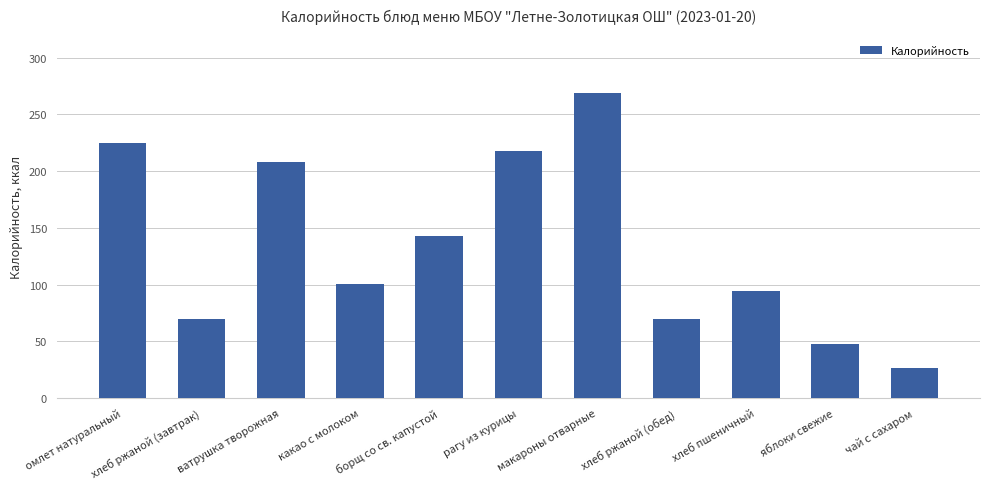

What is the average value?

133.8